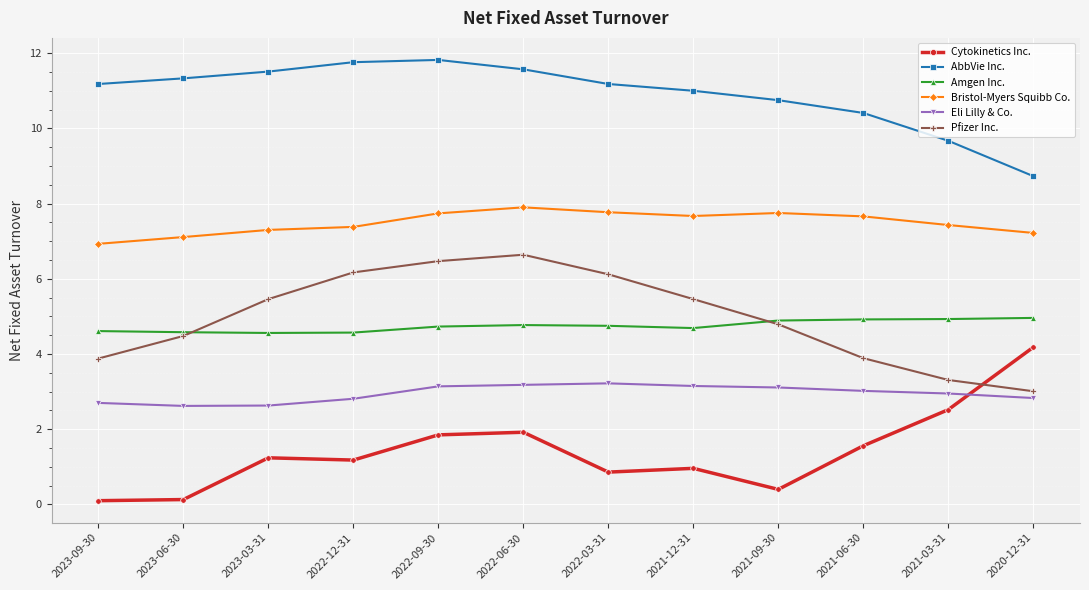

List the series in order of their peak value, highest first.

AbbVie Inc., Bristol-Myers Squibb Co., Pfizer Inc., Amgen Inc., Cytokinetics Inc., Eli Lilly & Co.